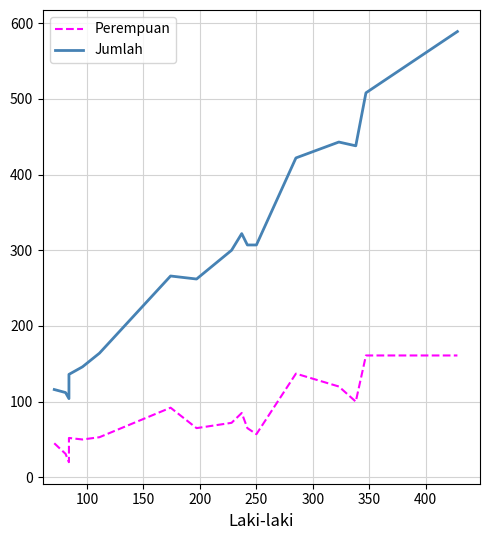

How many categories are shown in the chart?

17